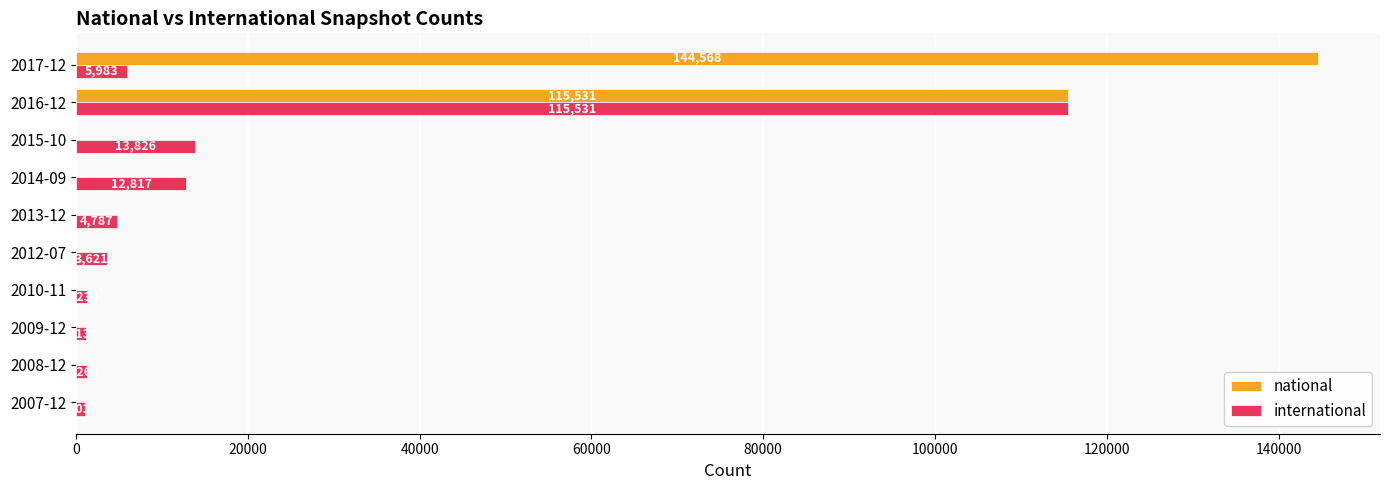

The national series shows 0 at 2009-12. True or false?

True